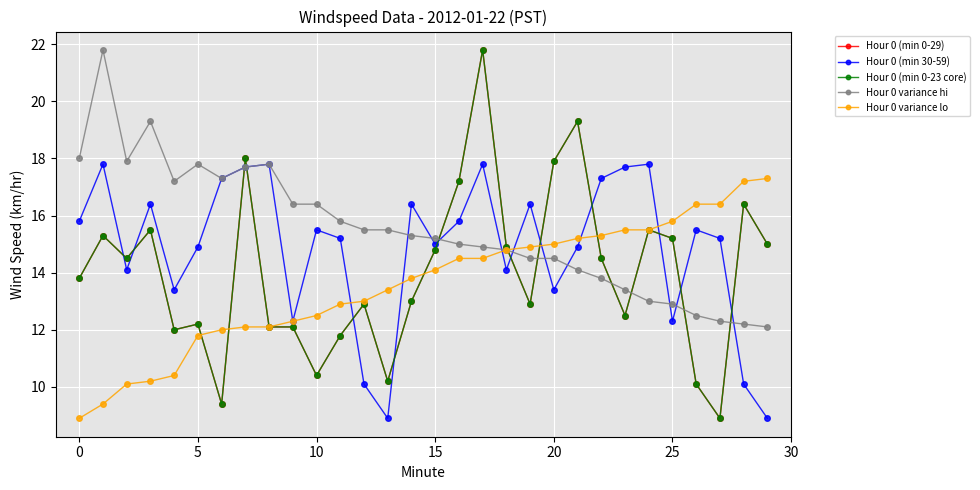

At which category does the chart reach its minimum across all series?

27